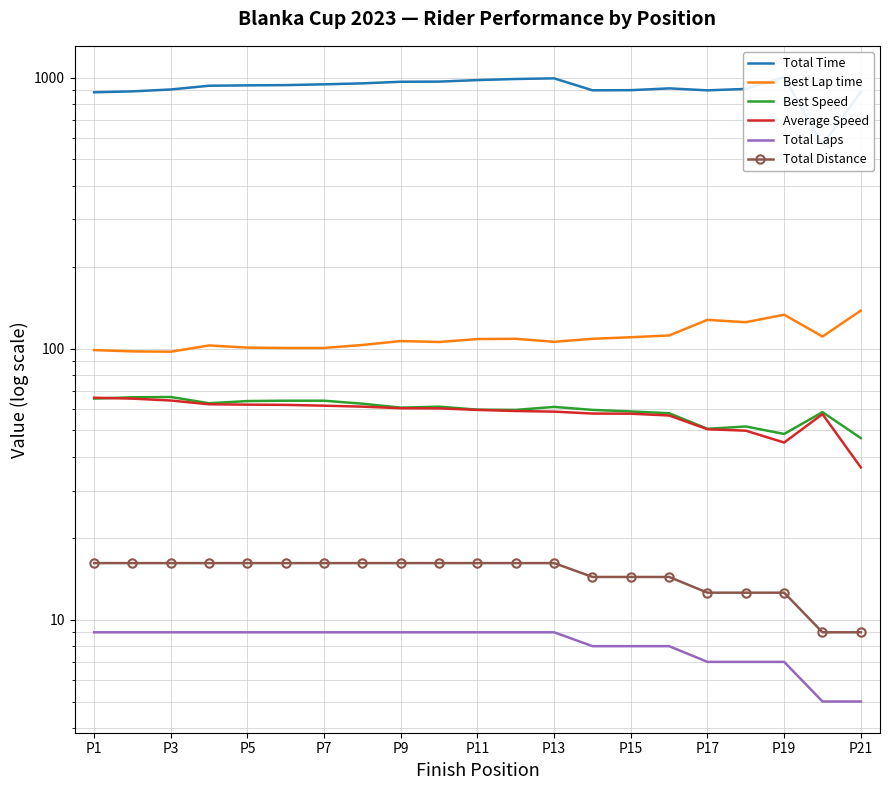

True or false: Best Speed and Total Laps cross at least once.

False